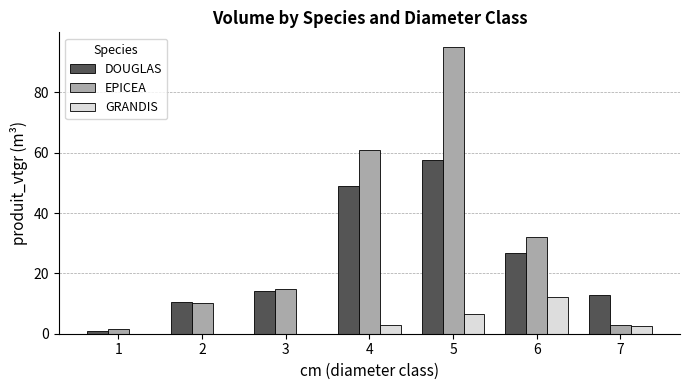

Is it true that DOUGLAS equals 42.9 at 6?

False